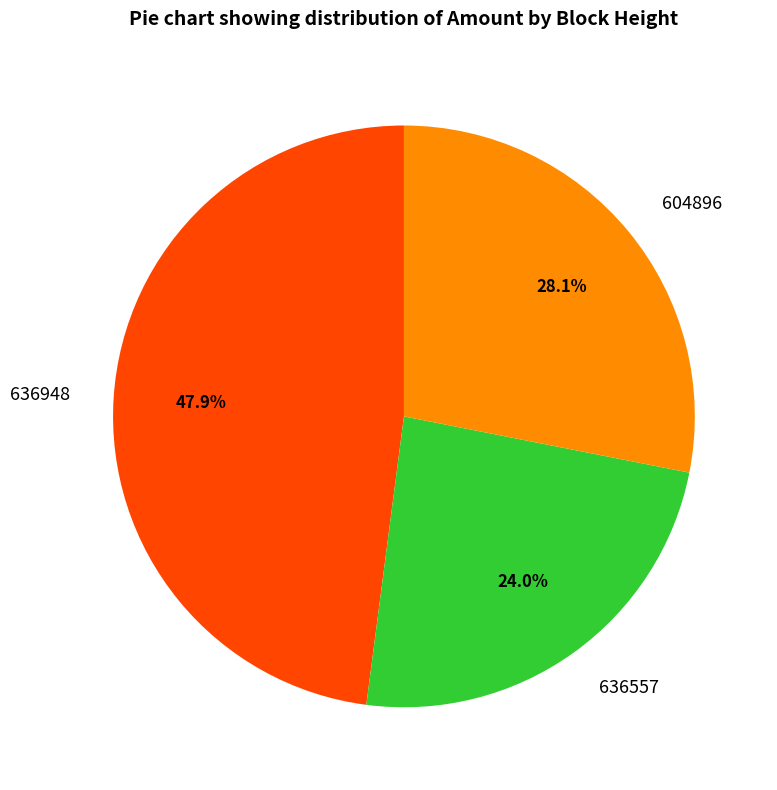

What is the smallest slice in the pie chart?

636557